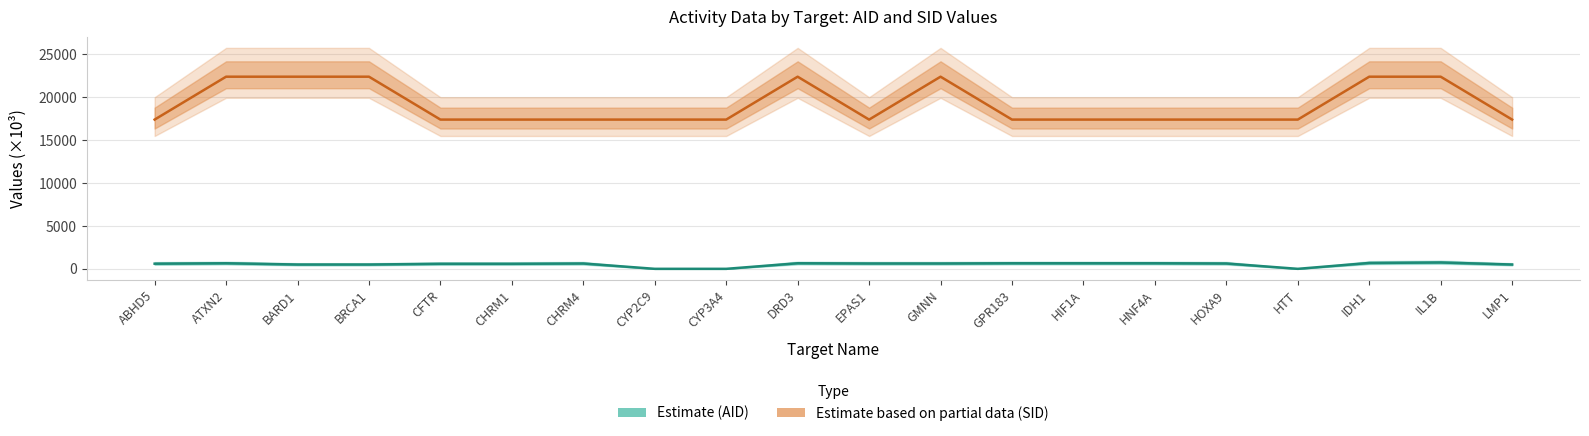

Is this an area chart (filled region under the line)?

No